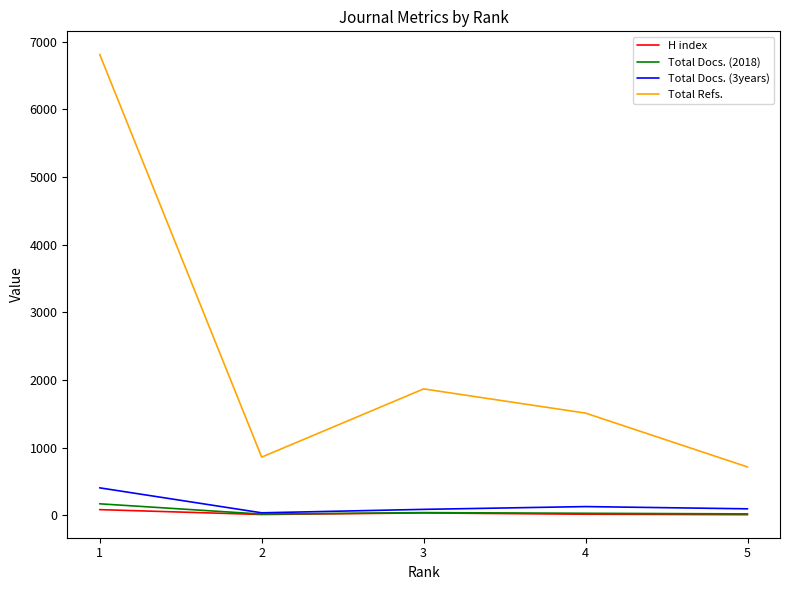

Between 1 and 3, which series saw the biggest shift?

Total Refs.